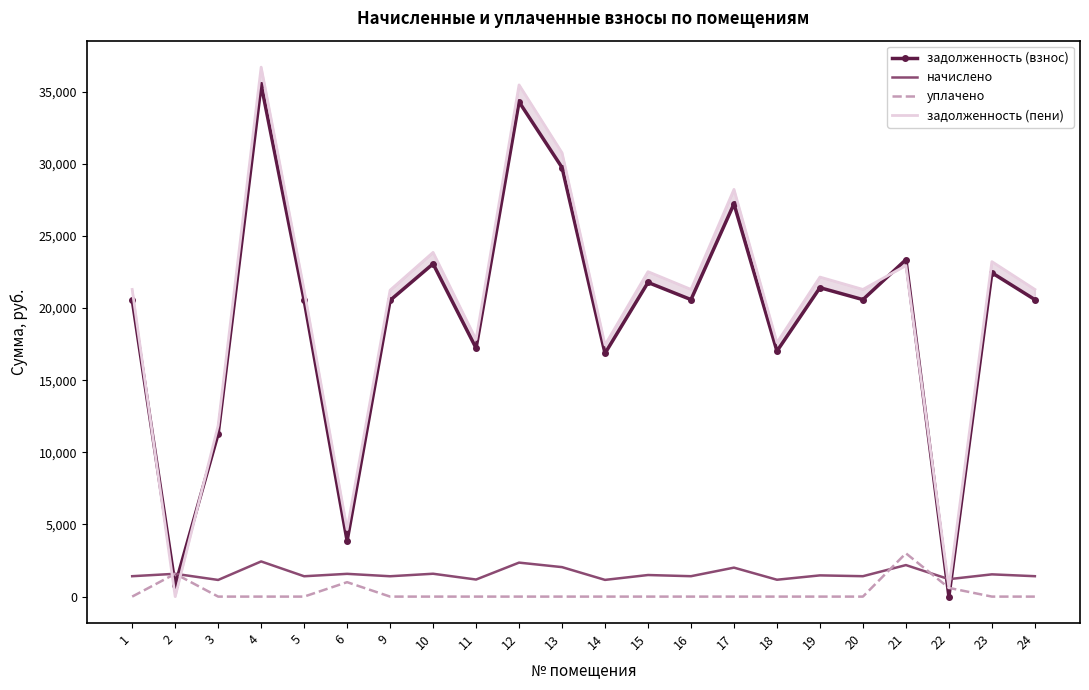

True or false: задолженность (взнос) and начислено cross at least once.

True